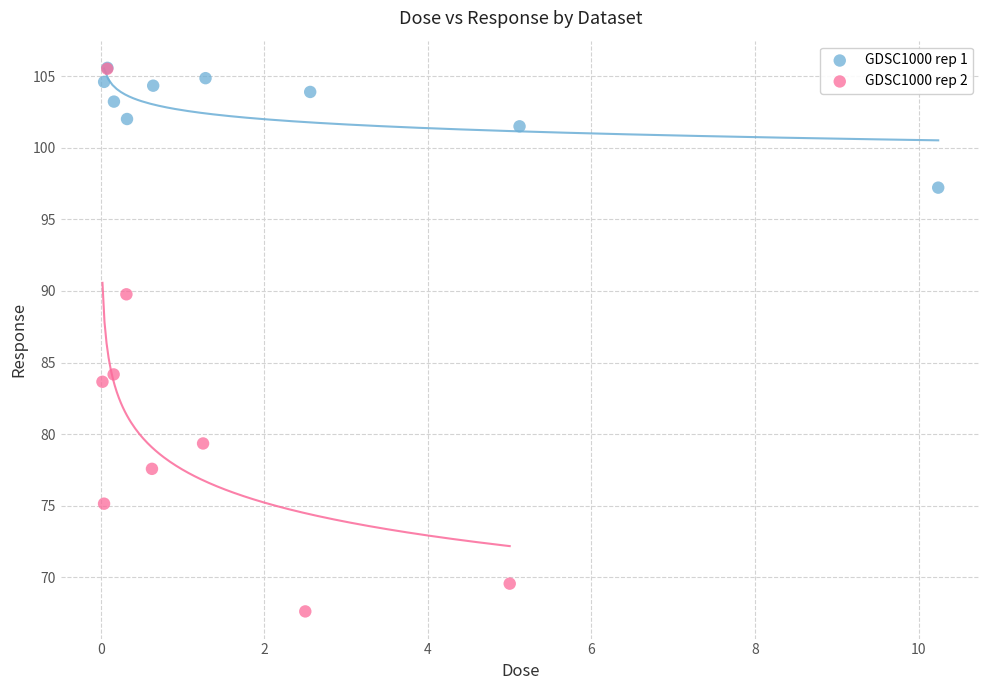

Which series has the widest spread of Y values?

GDSC1000 rep 2